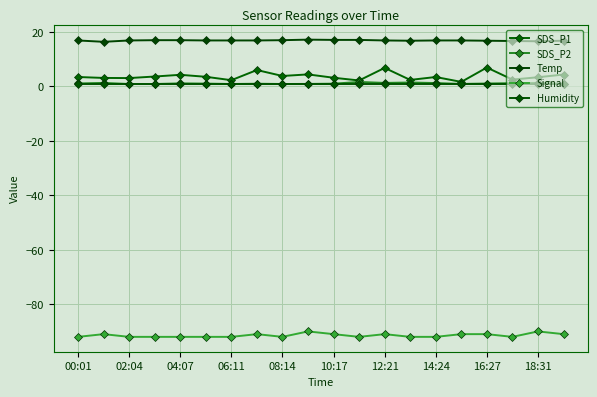

Which series ends up on top after the final intersection of SDS_P2 and Humidity?

SDS_P2